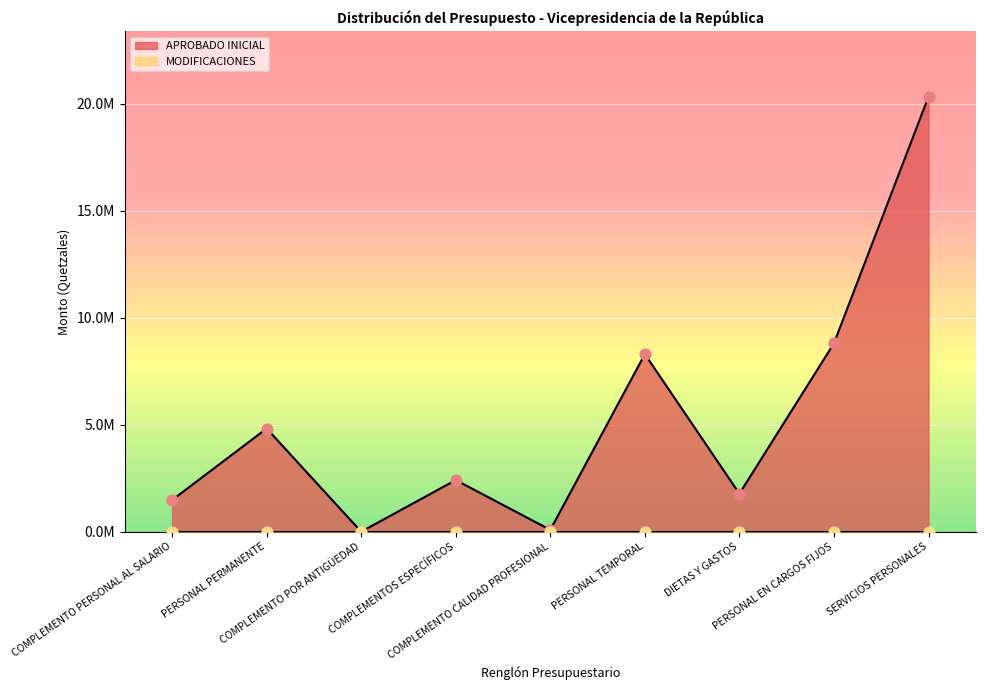

What is the change in value from PERSONAL TEMPORAL to SERVICIOS PERSONALES?

+12028612